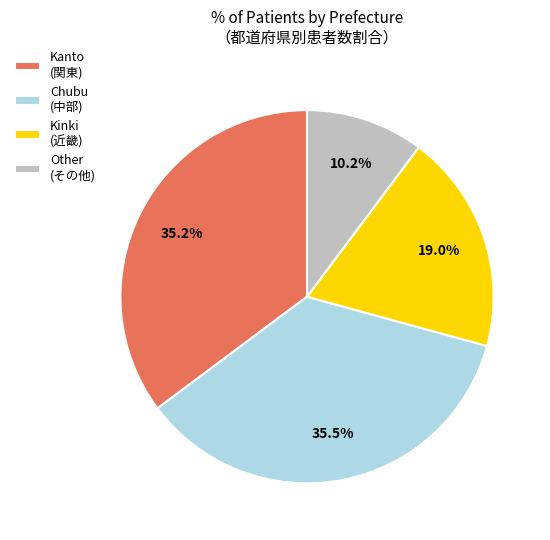

Is there a majority slice in this chart?

No